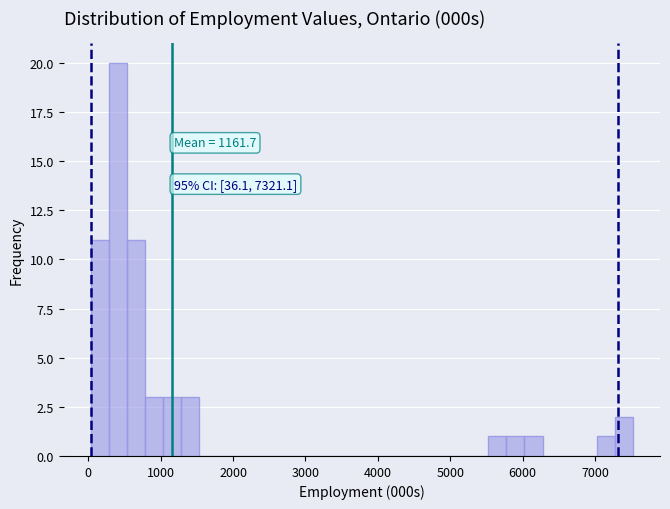

Around what value on the x-axis is the tallest bar? Give the approximate position of its centre, as read against the axis.

400